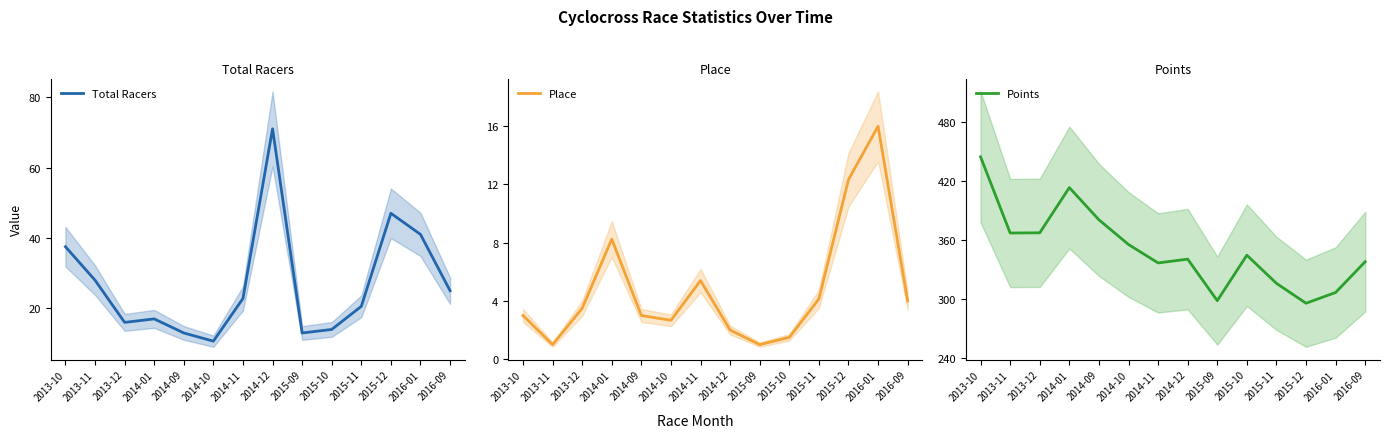

What is the highest value of the Total Racers series?

71.0